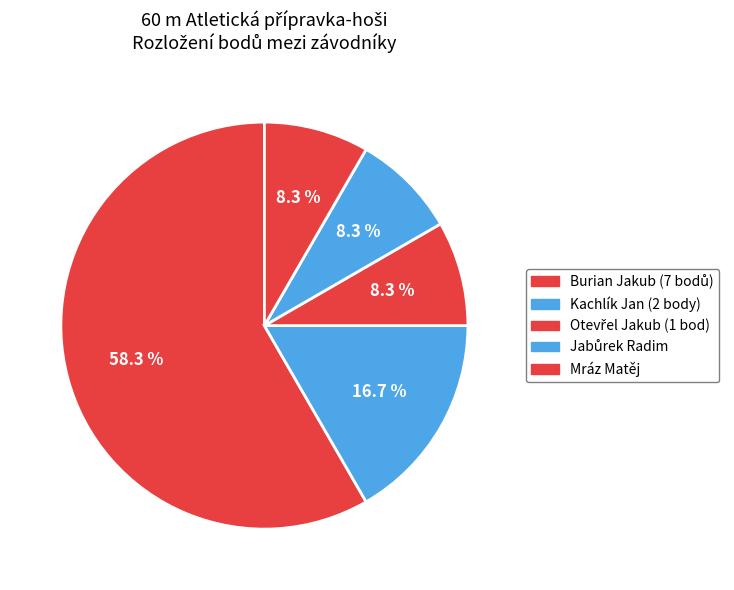

Which category has the biggest portion of the pie?

Burian Jakub